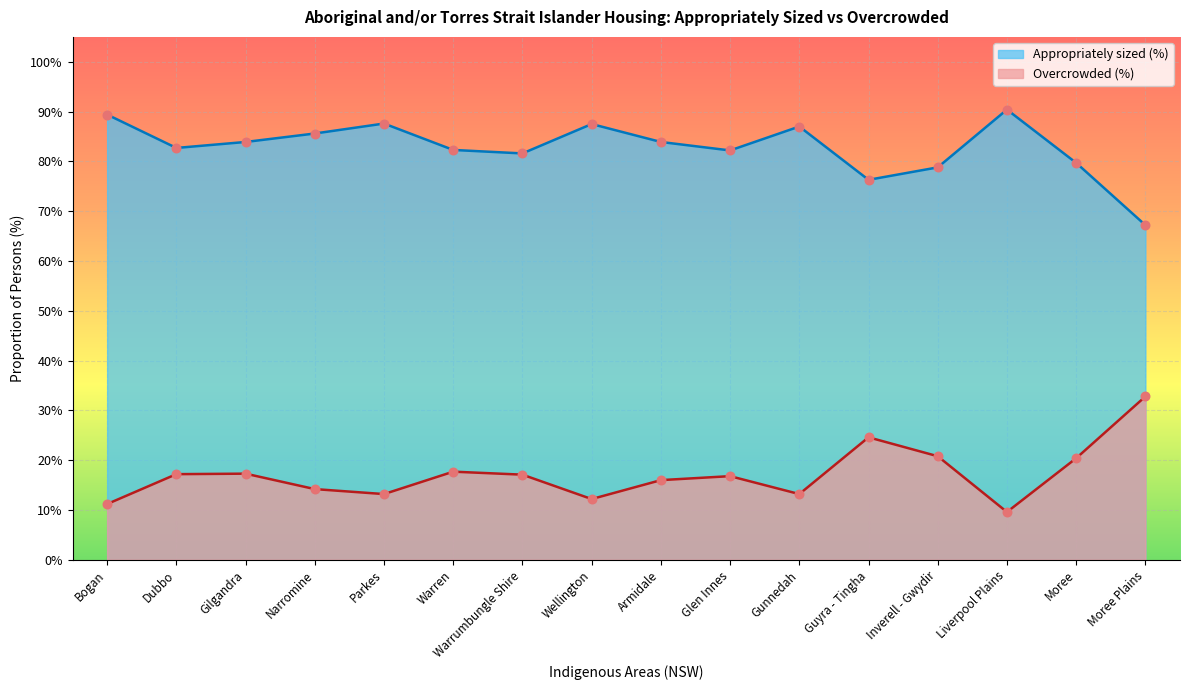

Which series reaches the minimum Y coordinate?

Overcrowded (%)